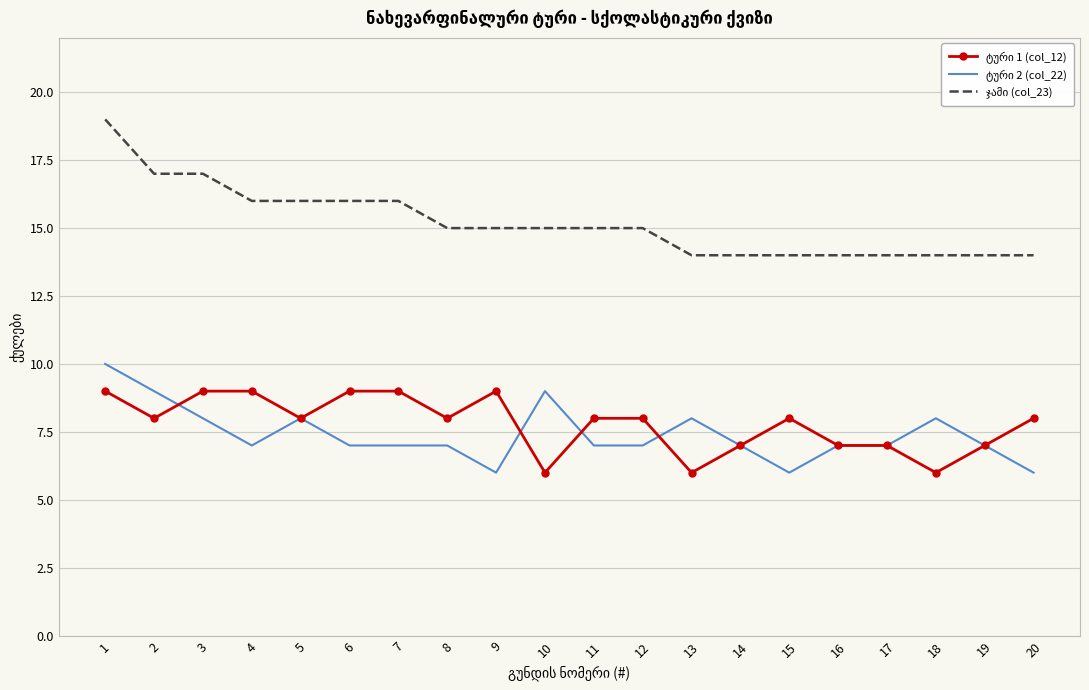

What is the greatest value displayed?

19